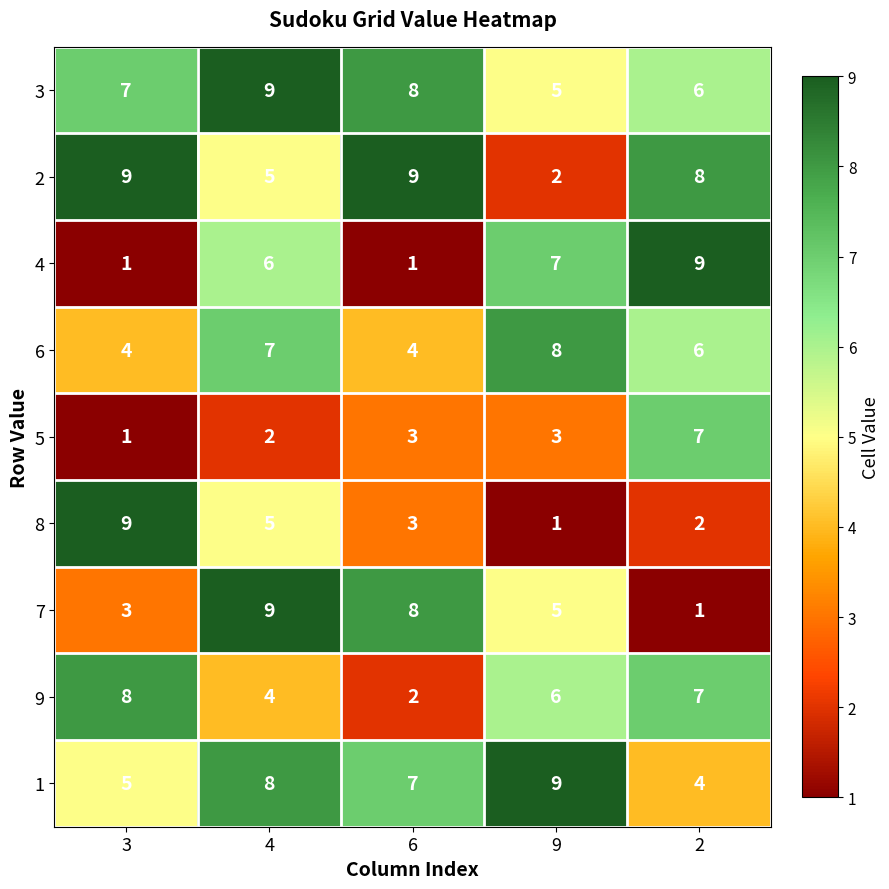

What is the difference between the maximum and second lowest values in the 1 series?

4